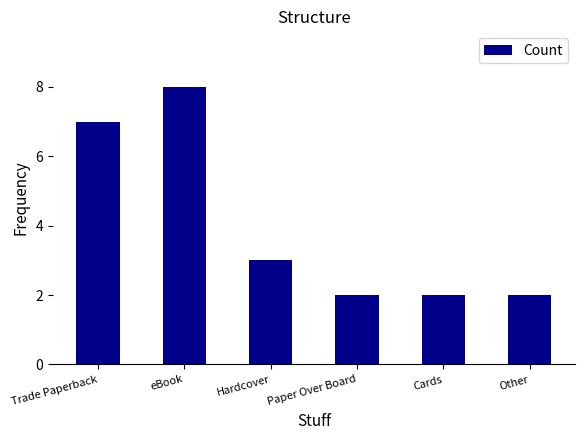

Reading left to right, list all the values displayed in this chart.

Trade Paperback=7	eBook=8	Hardcover=3	Paper Over Board=2	Cards=2	Other=2